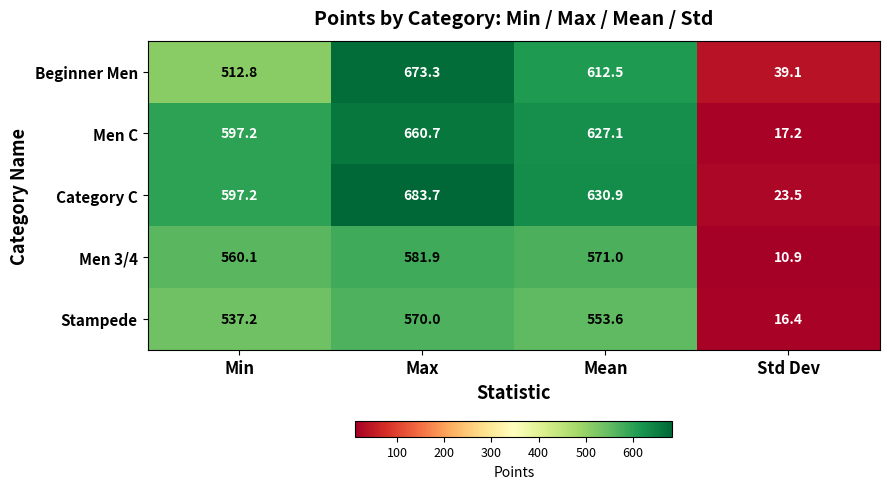

At how many categories does at least one series exceed 204?

3